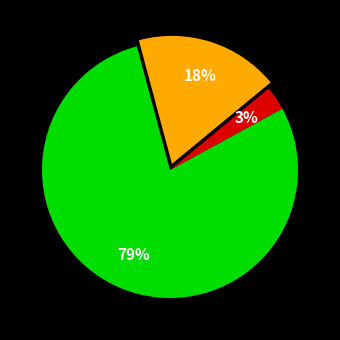

To the nearest percent, what is the average slice percentage?

33%